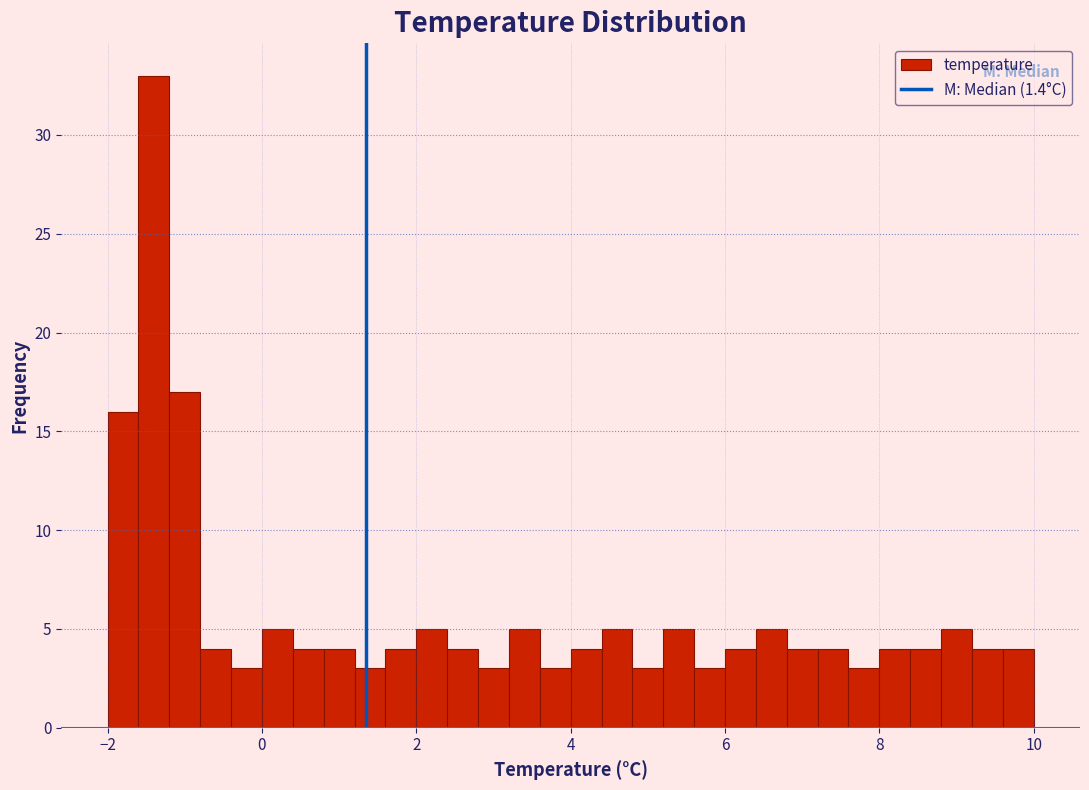

Read against the x-axis, roughly where is the centre of the tallest bar?

-1.4